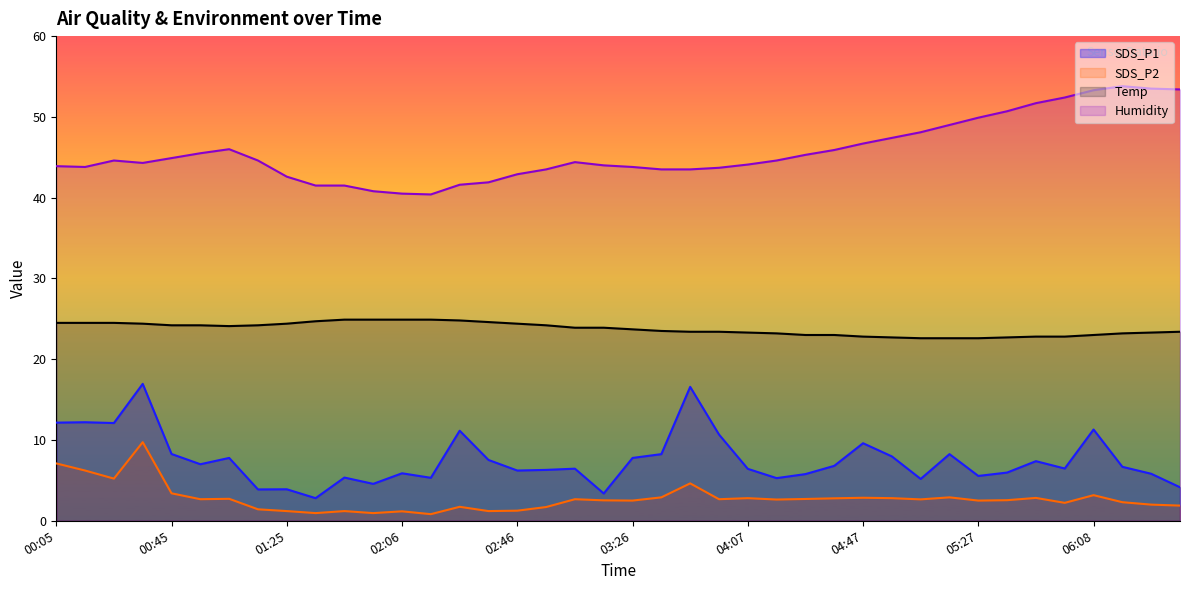

What is the label of the 23rd point from the right?

02:56